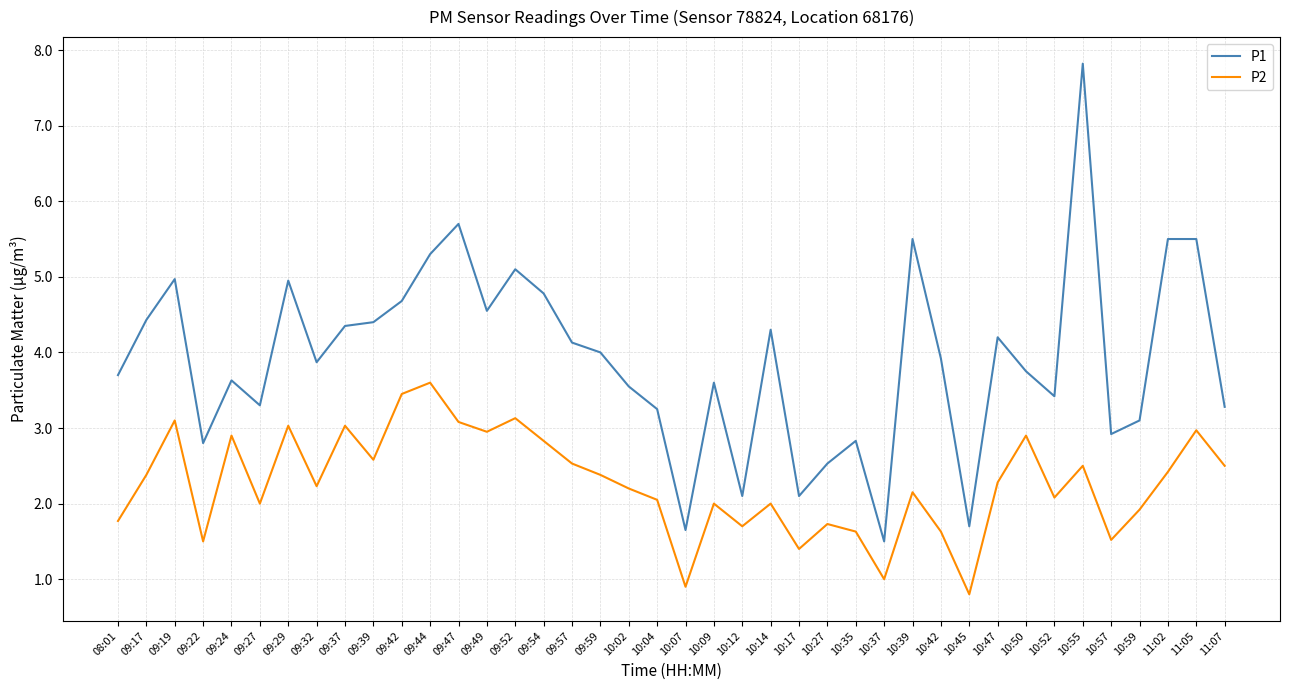

True or false: P2 and P1 intersect in this chart.

False